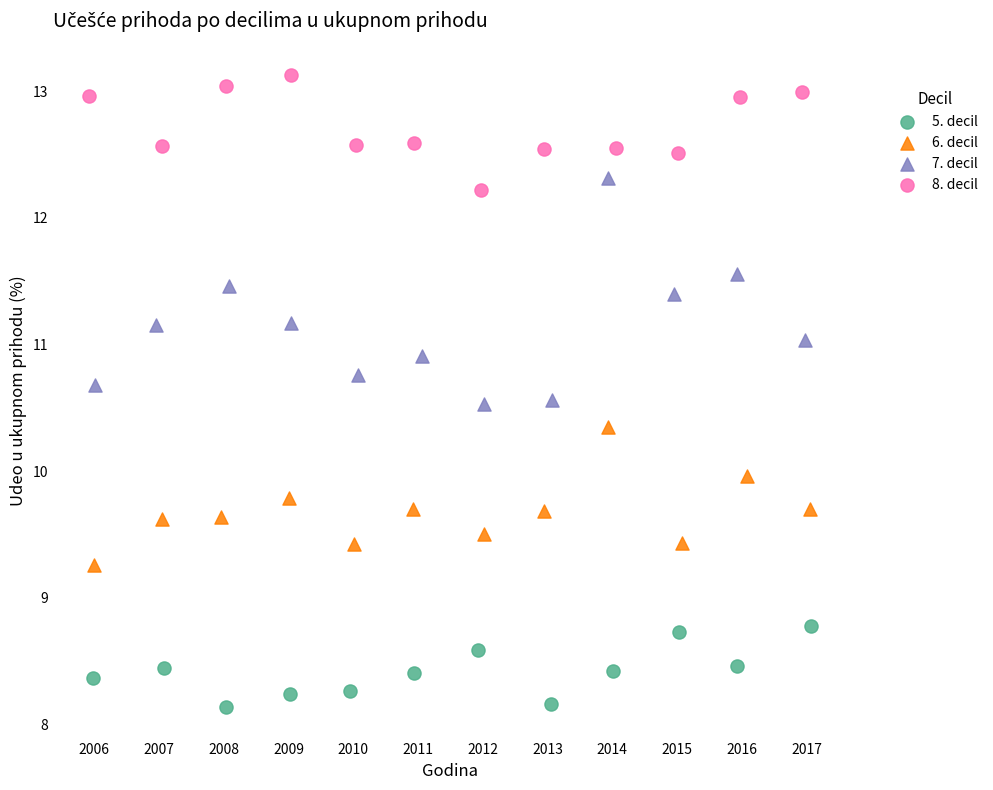

Which series has the widest spread of Y values?

7. decil